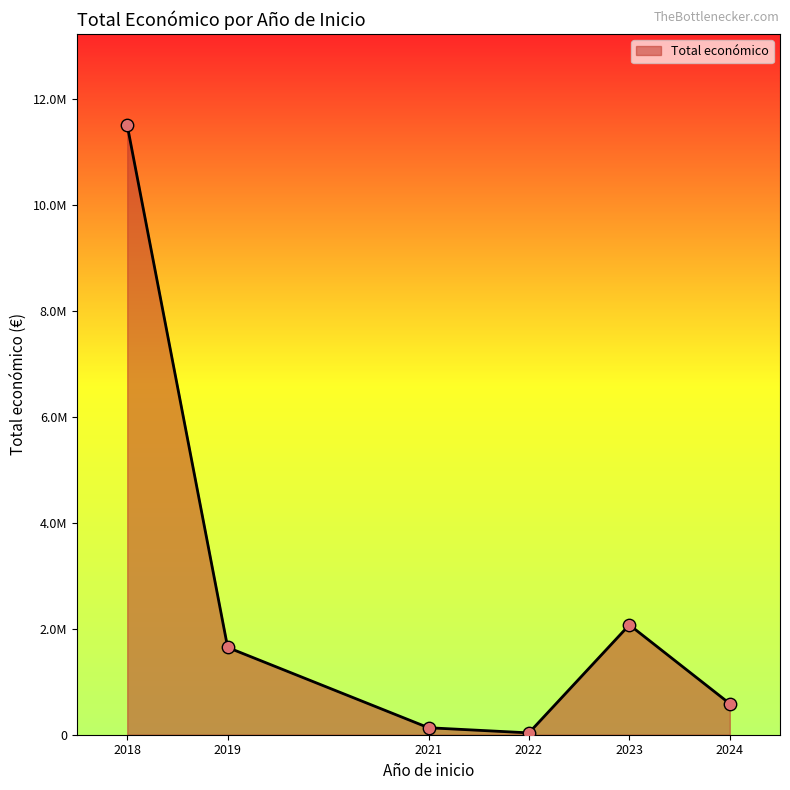

Between 2019 and 2022, which is larger?

2019